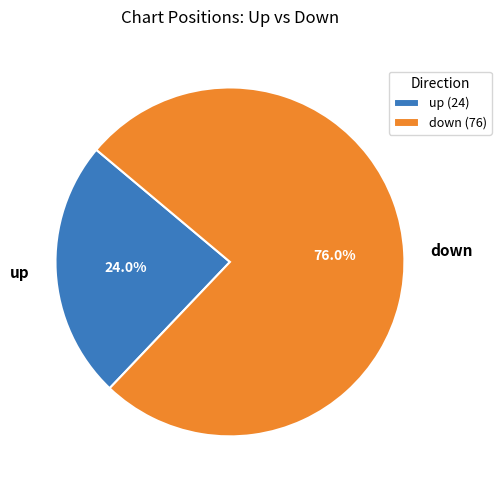

To the nearest percent, what is the average slice percentage?

50%